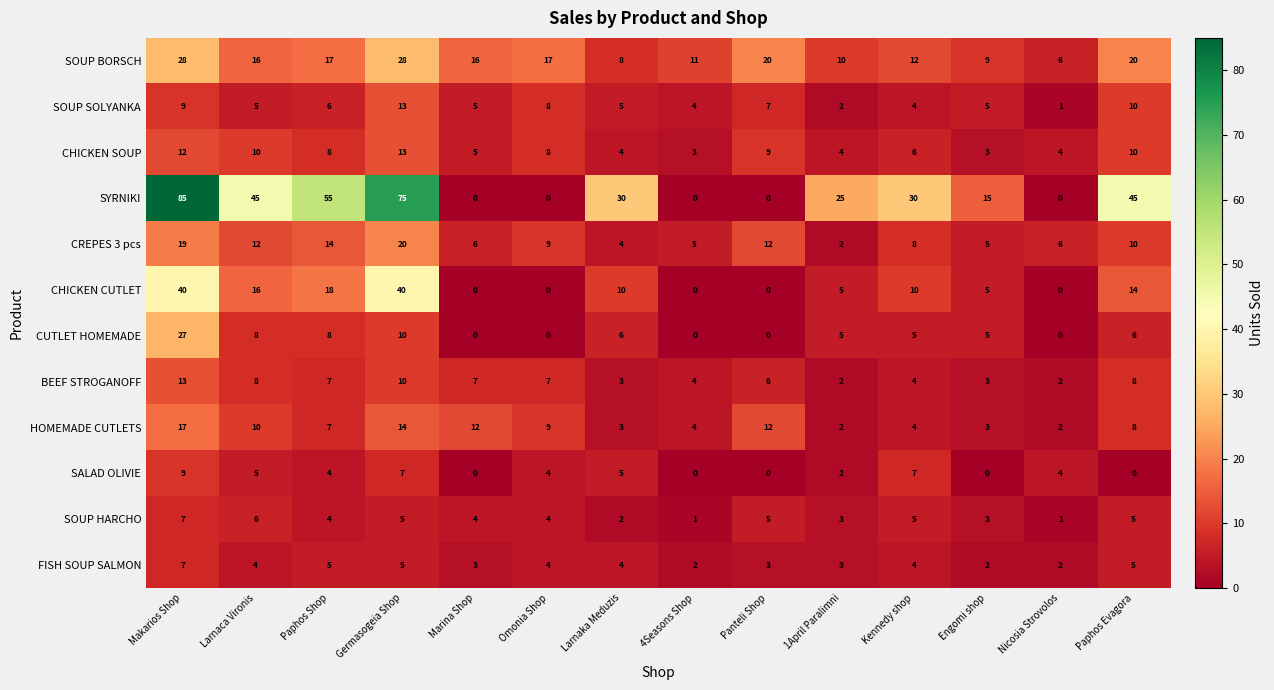

Which category has the highest value in the FISH SOUP SALMON series?

Makarios Shop